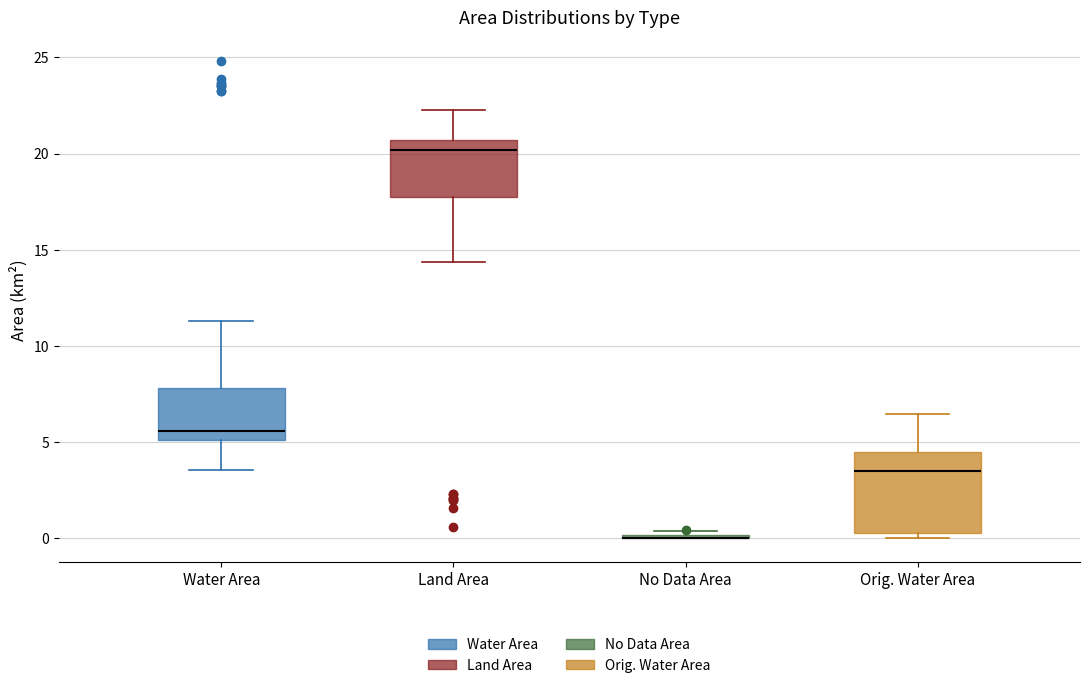

Comparing the boxes themselves (not the whiskers), which one is the tallest?

Orig. Water Area